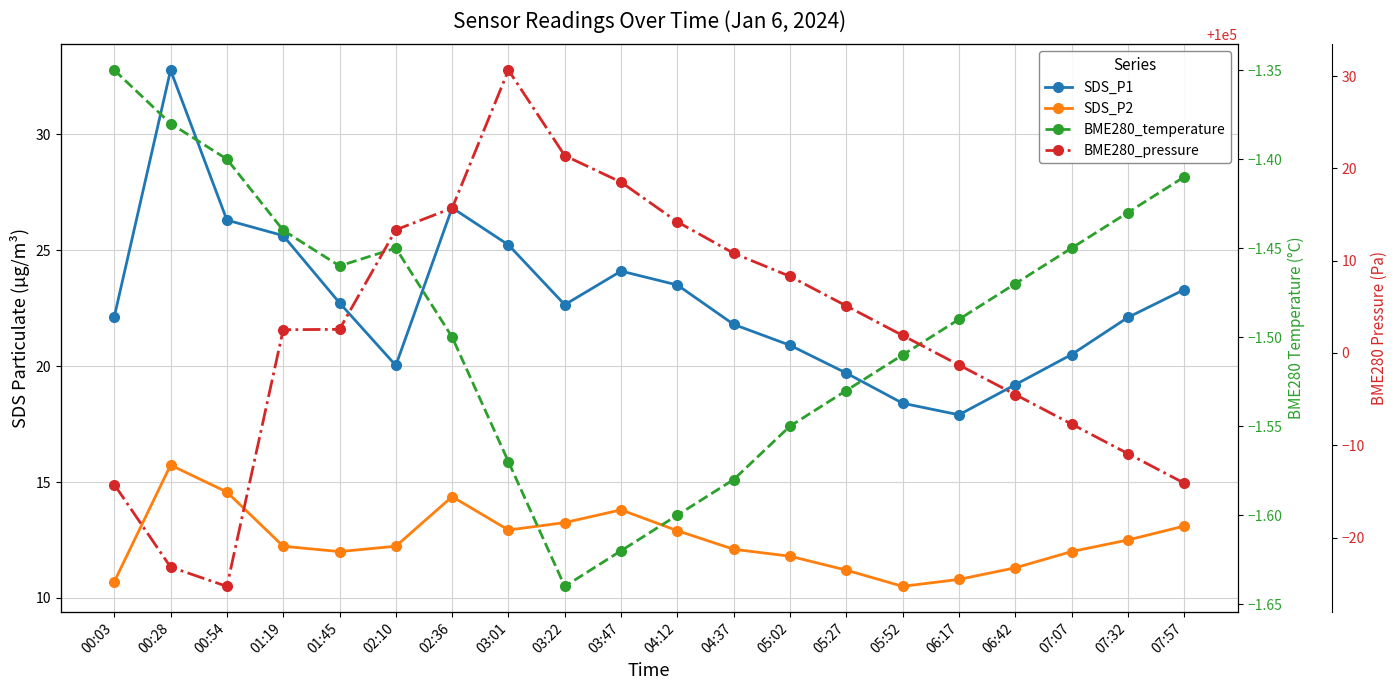

Rank the series at 05:27 from highest to lowest value.

BME280_pressure, SDS_P1, SDS_P2, BME280_temperature